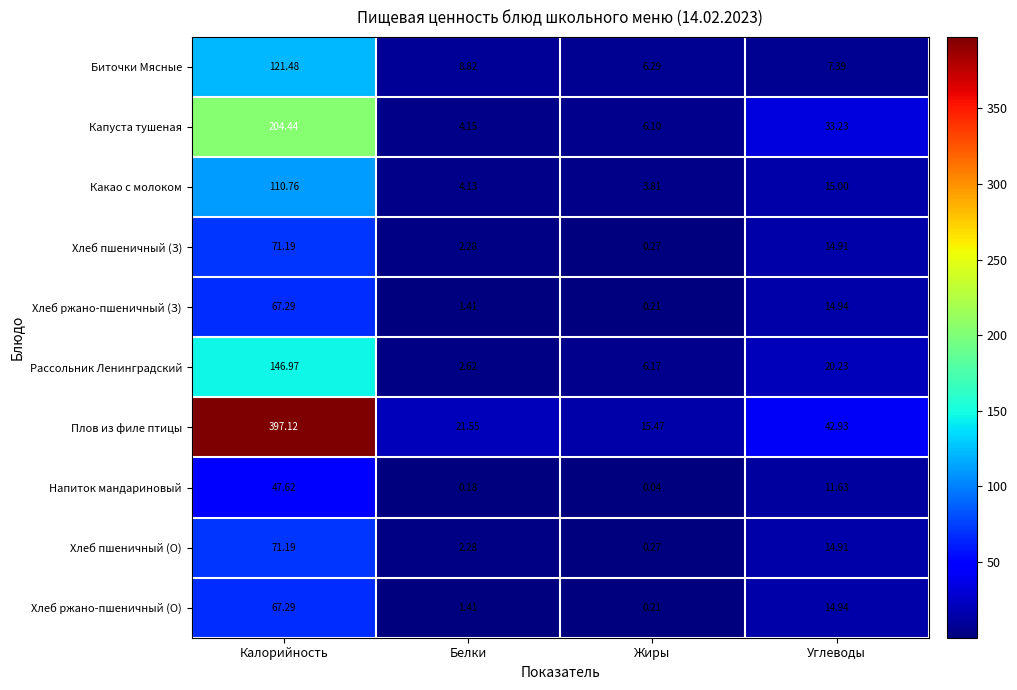

What is the sum of all Какао с молоком values?

133.7